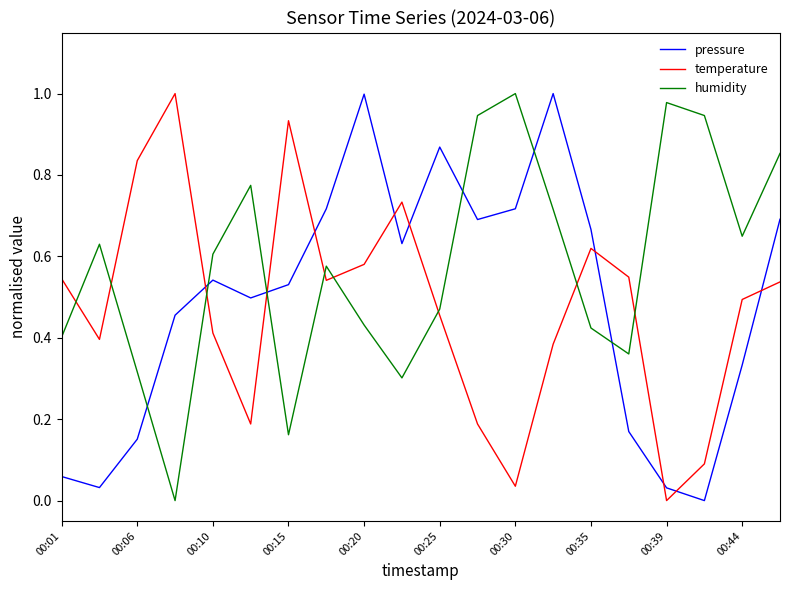

How many lines are shown in the chart?

3